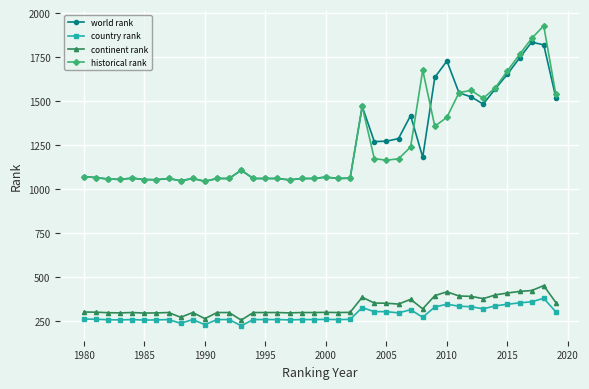

What is the value of the continent rank point at the 25th from the left?

352